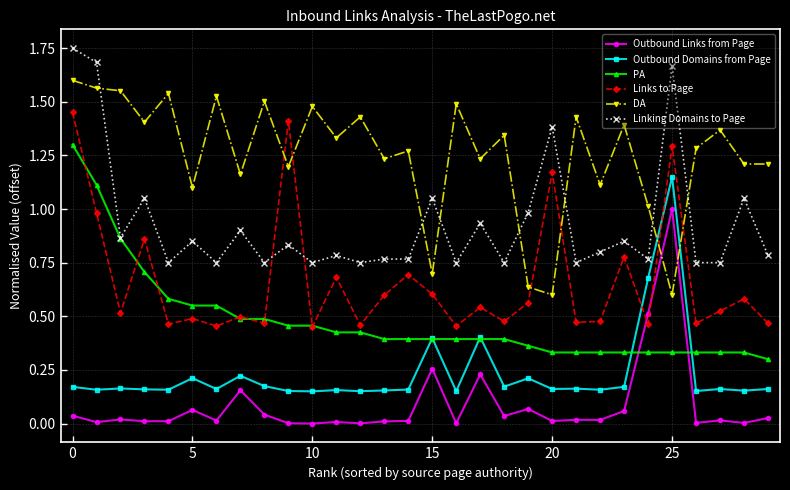

List the series in order of their peak value, lowest first.

Outbound Links from Page, Outbound Domains from Page, PA, Links to Page, DA, Linking Domains to Page